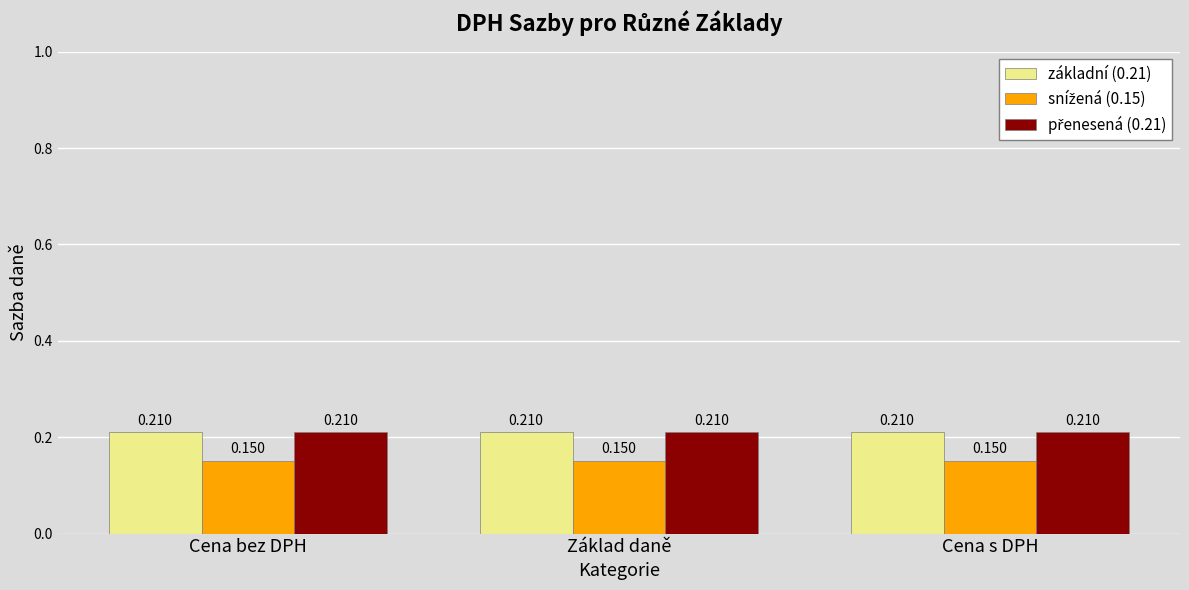

Which series has the largest total across all categories?

základní (0.21)